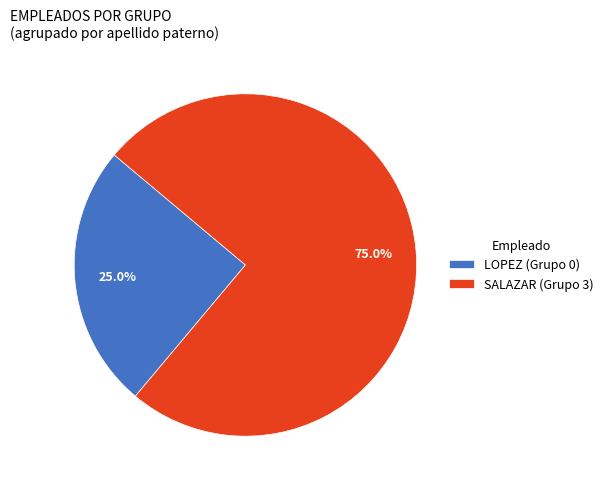

To the nearest percent, what portion does SALAZAR represent?

75%